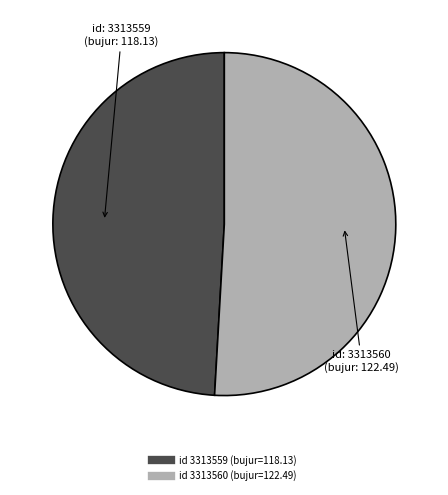

Is there any slice that represents more than half of the pie?

Yes